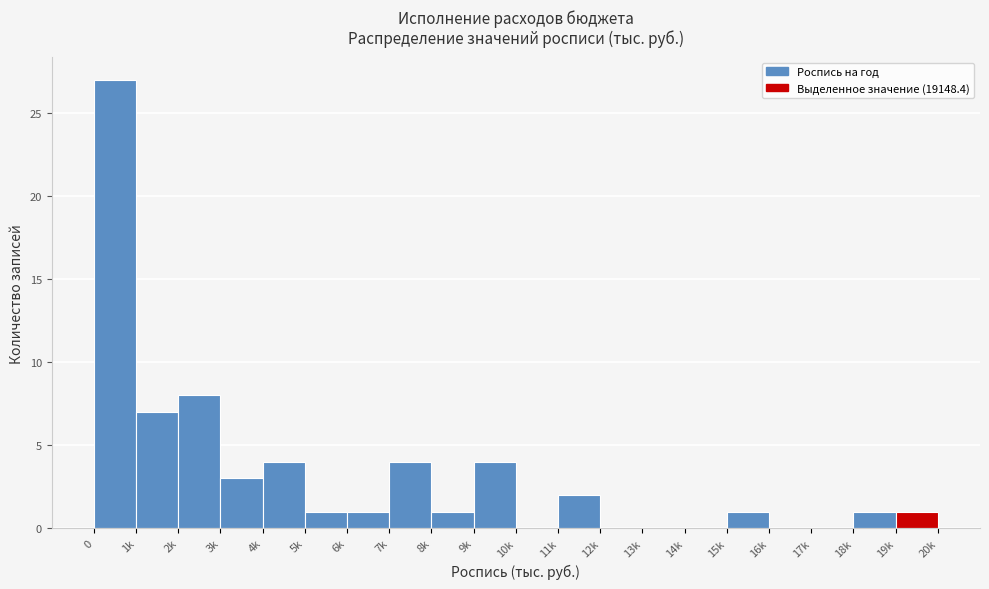

Reading left to right, list all the values displayed in this chart.

0=27	1k=7	2k=8	3k=3	4k=4	5k=1	6k=1	7k=4	8k=1	9k=4	10k=0	11k=2	12k=0	13k=0	14k=0	15k=1	16k=0	17k=0	18k=1	19k=1